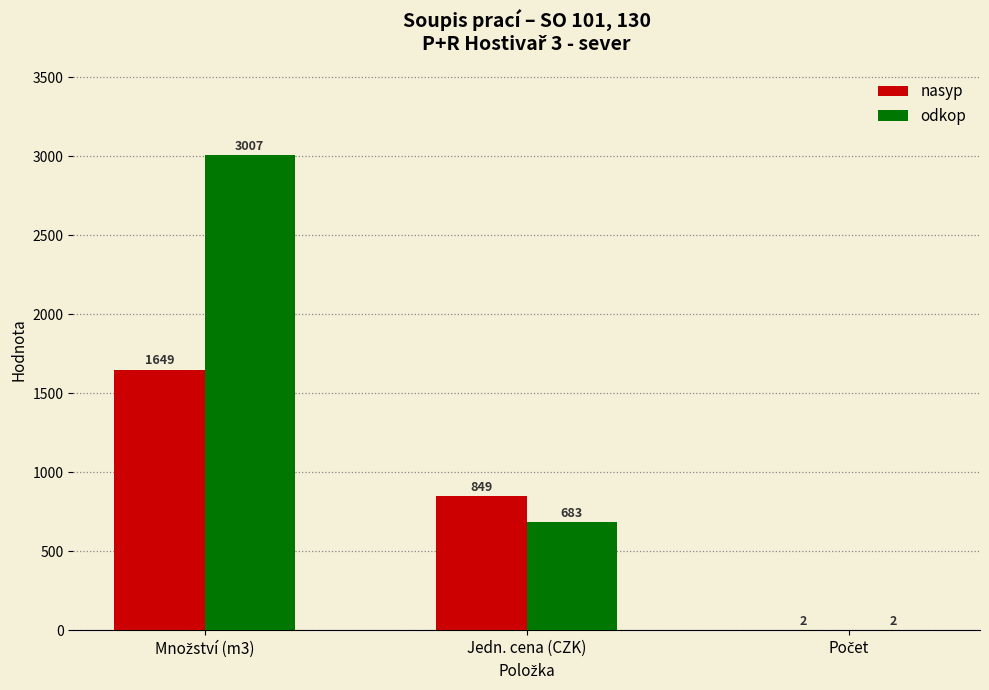

Reading left to right, extract all data points from this chart.

nasyp: 1649	849	2
odkop: 3007	683	2